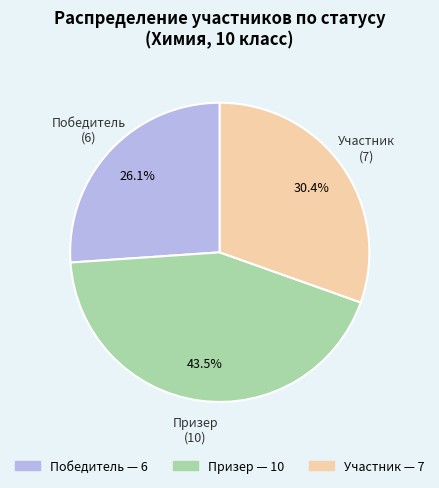

How many segments does this pie chart have?

3